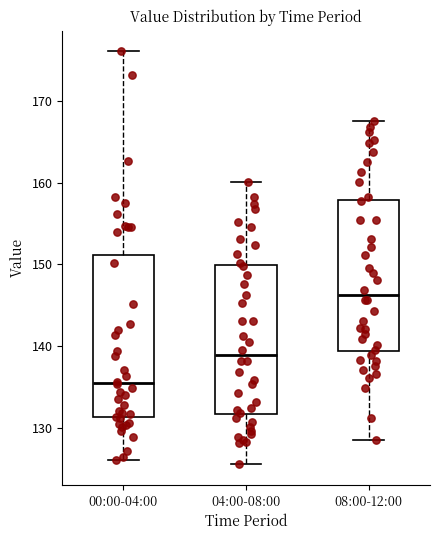

Where does the upper whisker of the box for 00:00-04:00 end on the y-axis? The values are not printed on the chart, so give them approximately, as read against the axis.

176